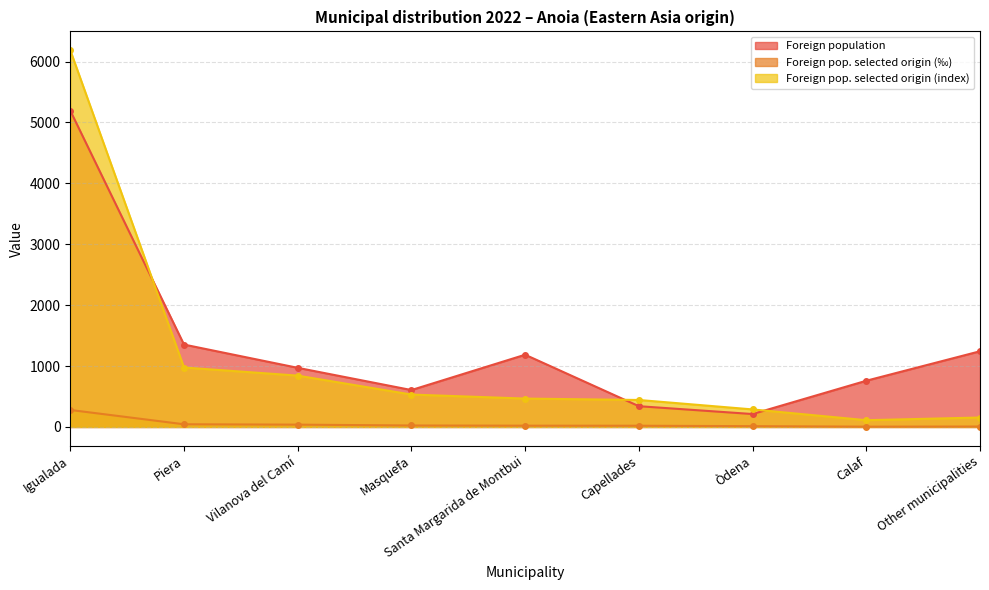

Which series ends up on top after the final intersection of Foreign pop. selected origin (index) and Foreign population?

Foreign population